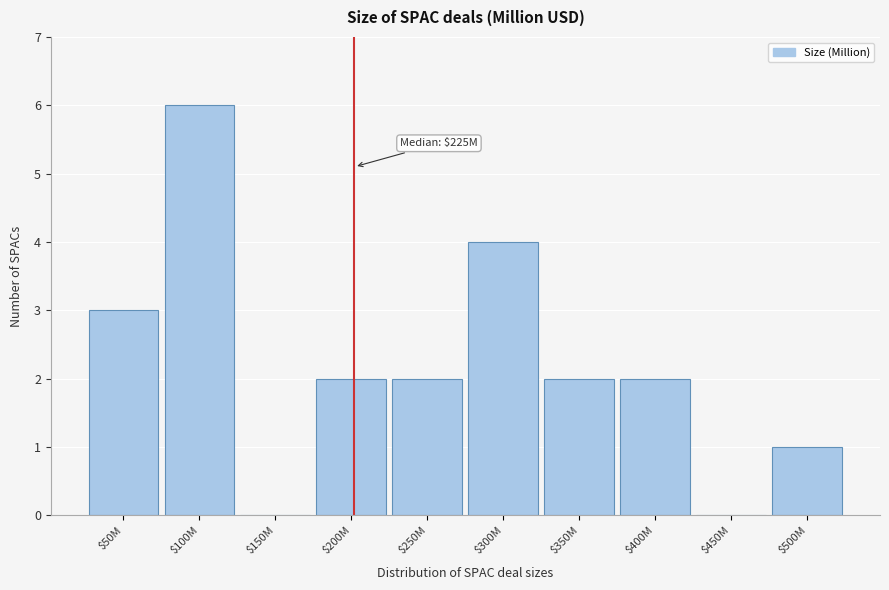

What is the sum of all values?

22